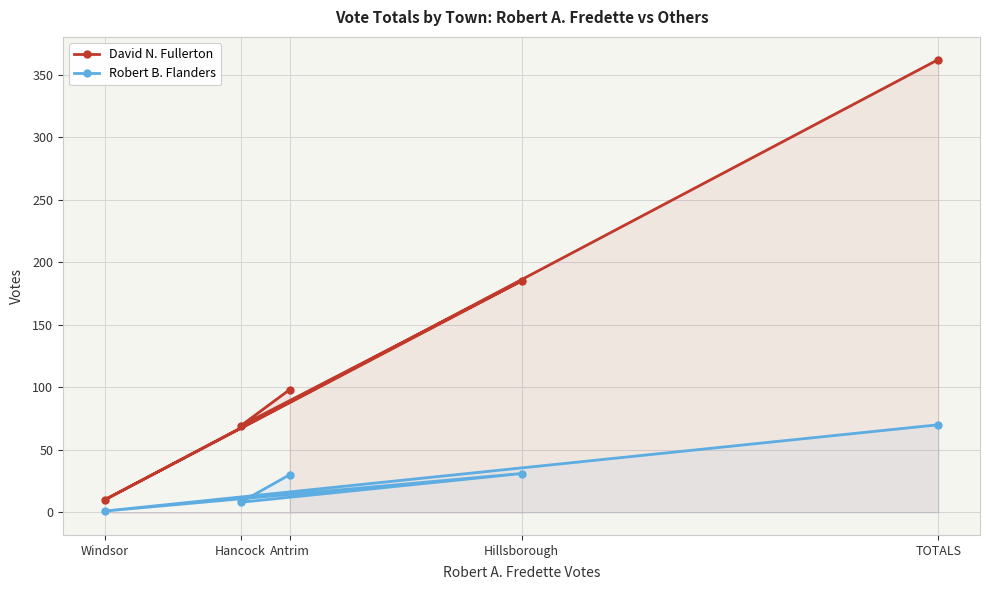

How many interior local peaks does the Robert B. Flanders series have?

1